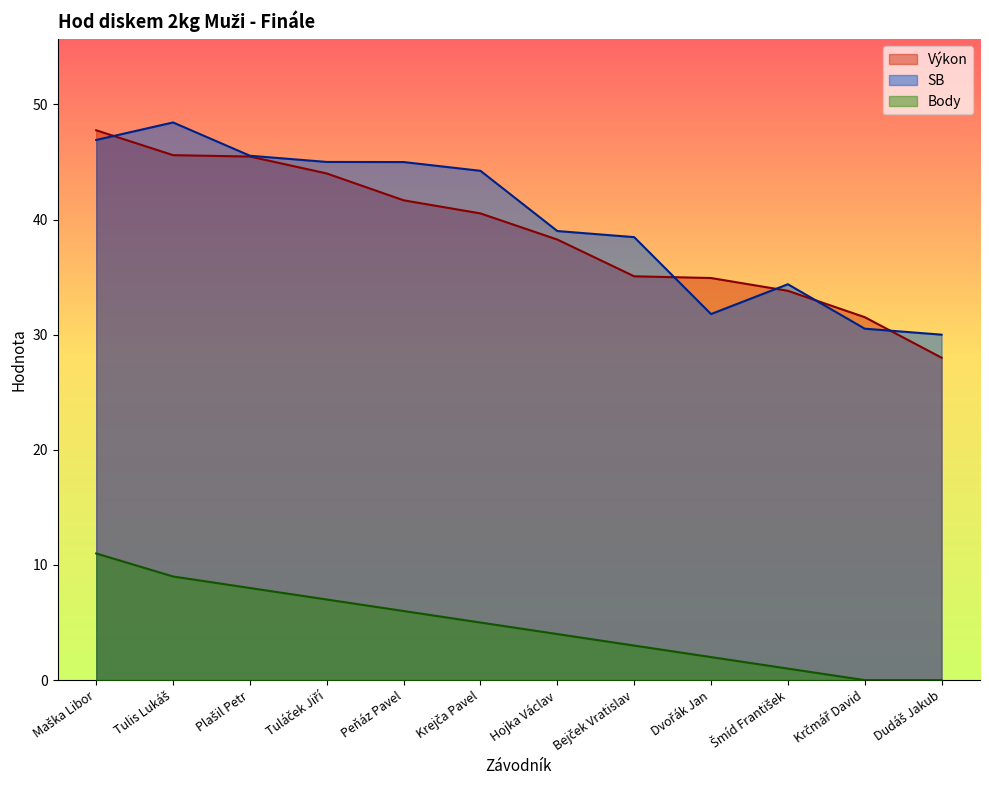

True or false: Body has a value of 0.6 at Šmíd František.

False